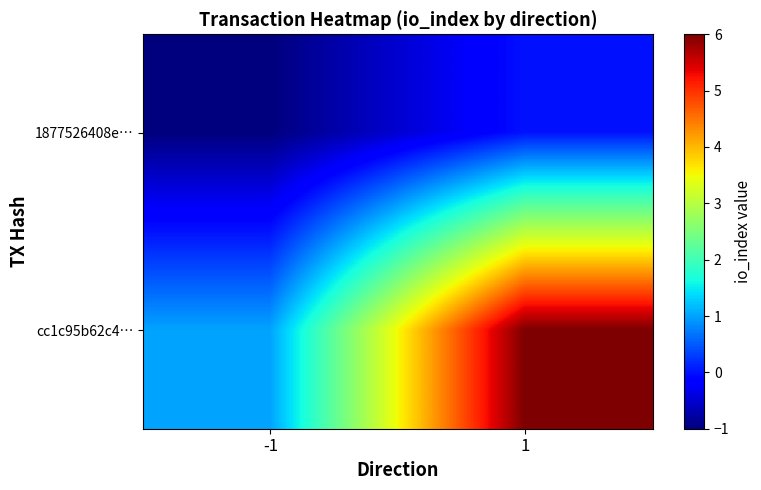

Which series changed the most between -1 and 1?

cc1c95b62c4…